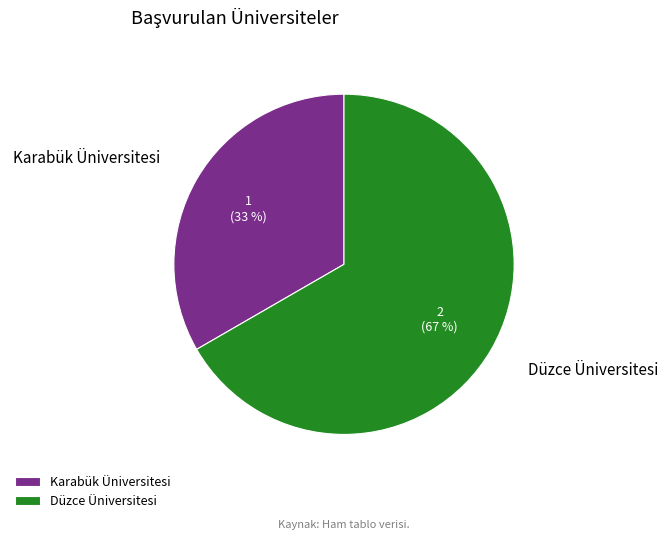

Is there a majority slice in this chart?

Yes